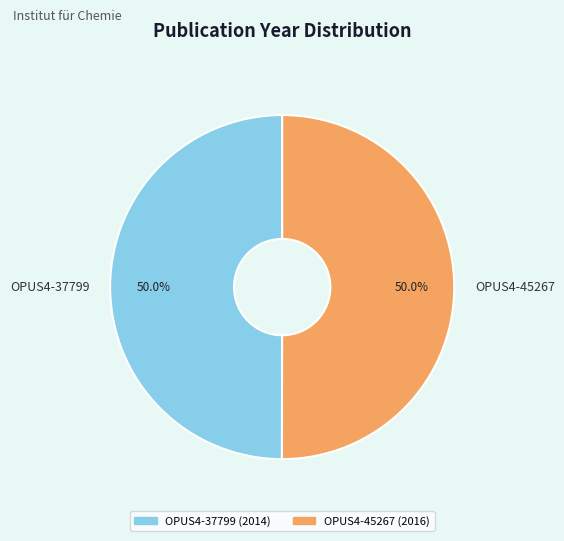

Combined, do OPUS4-37799 and OPUS4-45267 account for over 50%?

Yes